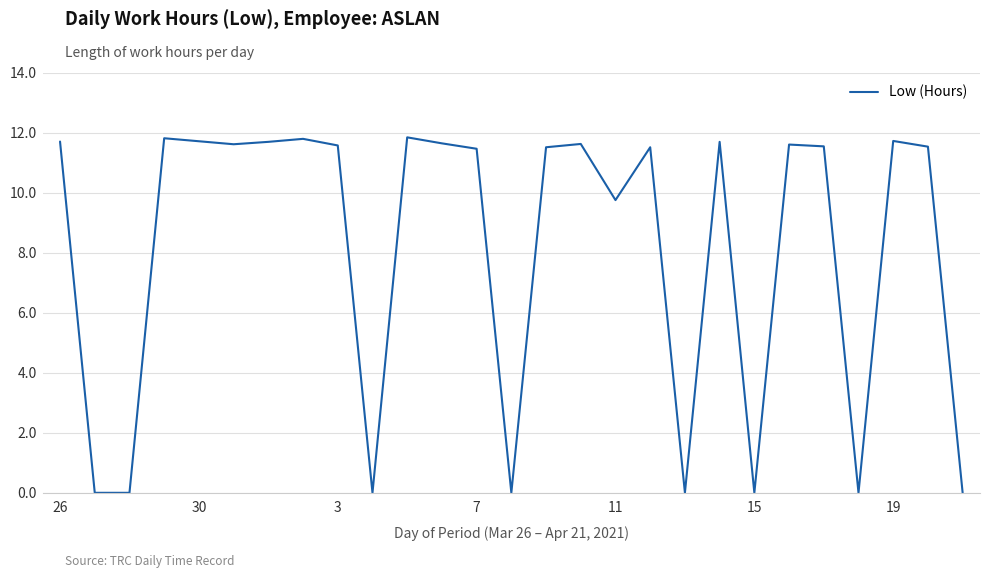

What is the maximum value shown in the chart?

11.8